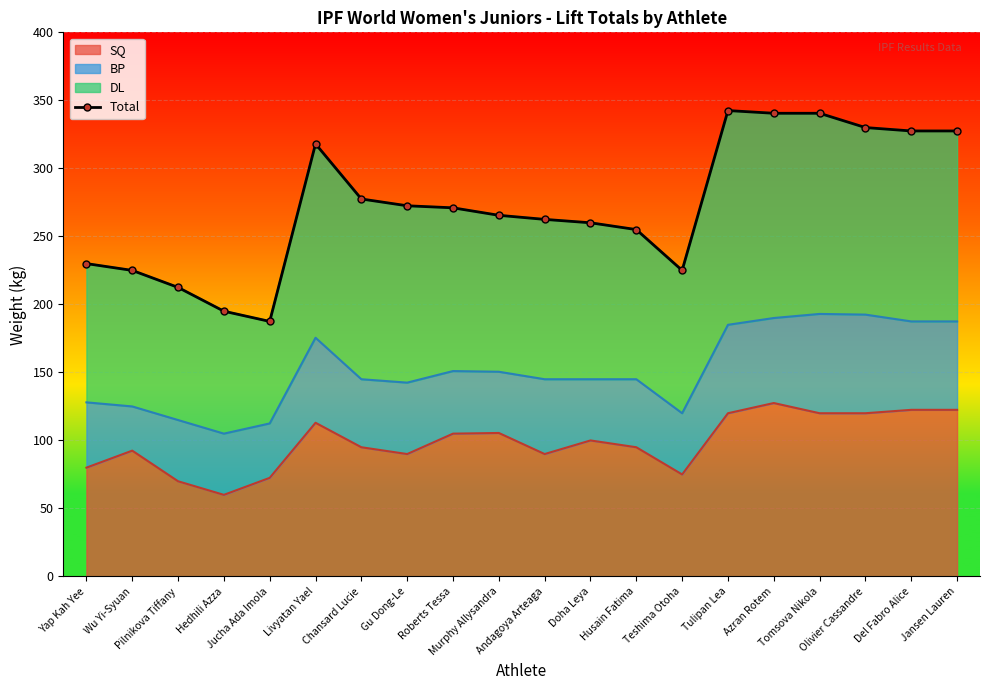

The chart shows a value of 541.3 at Del Fabro Alice. True or false?

False